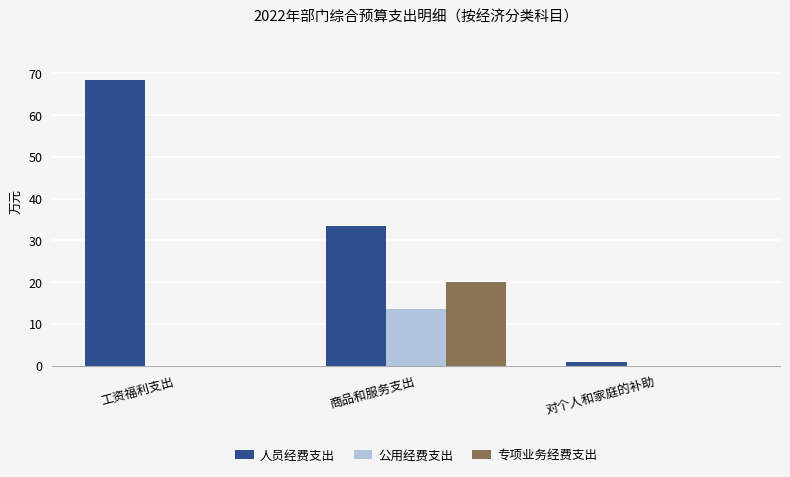

The value of 公用经费支出 at 对个人和家庭的补助 is -6.0. True or false?

False